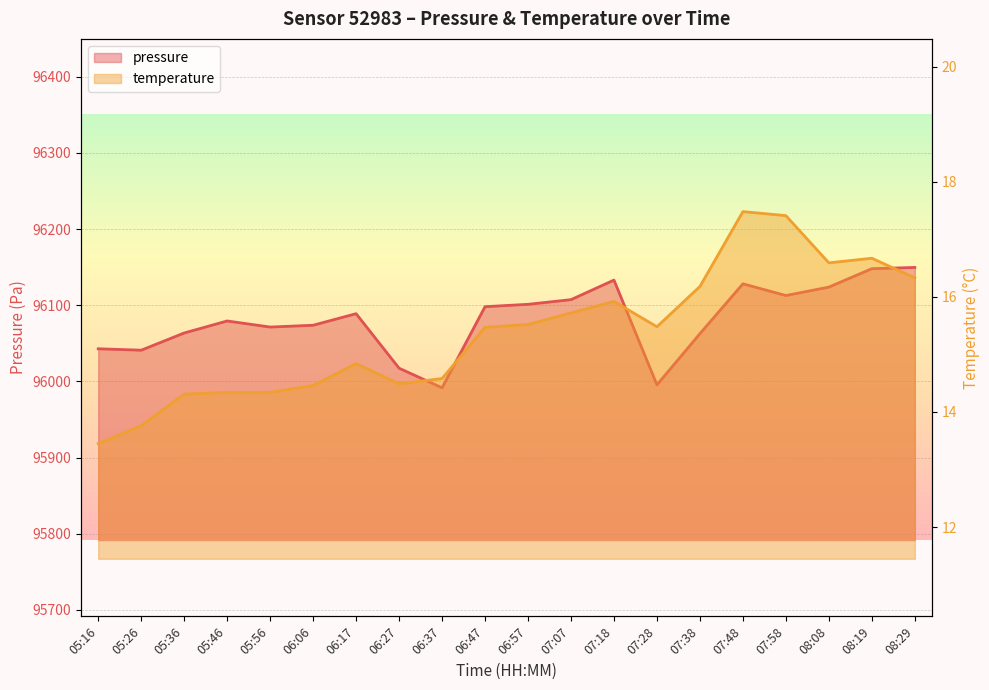

At which label does temperature reach its peak?

07:48